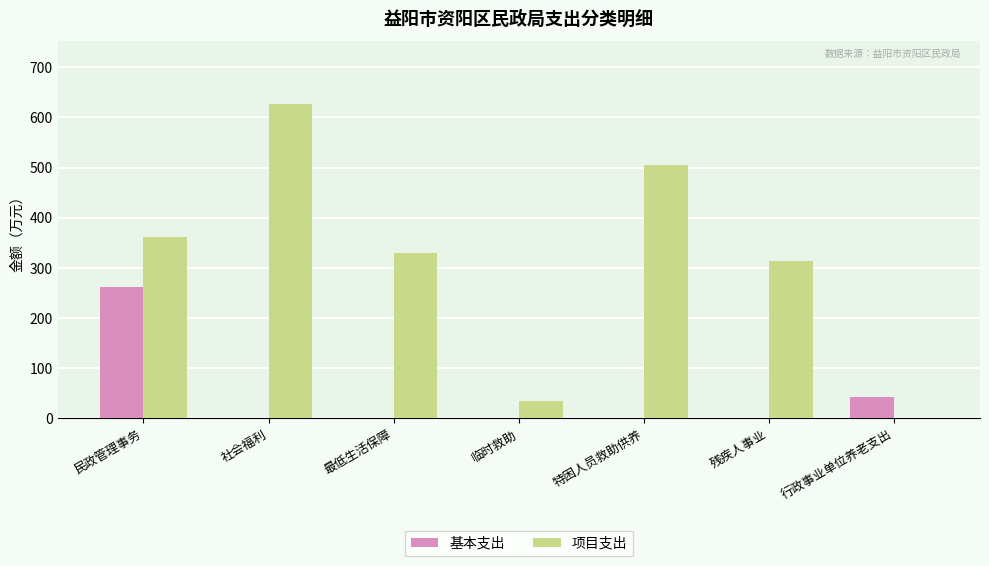

The 基本支出 series shows 0.0 at 临时救助. True or false?

True